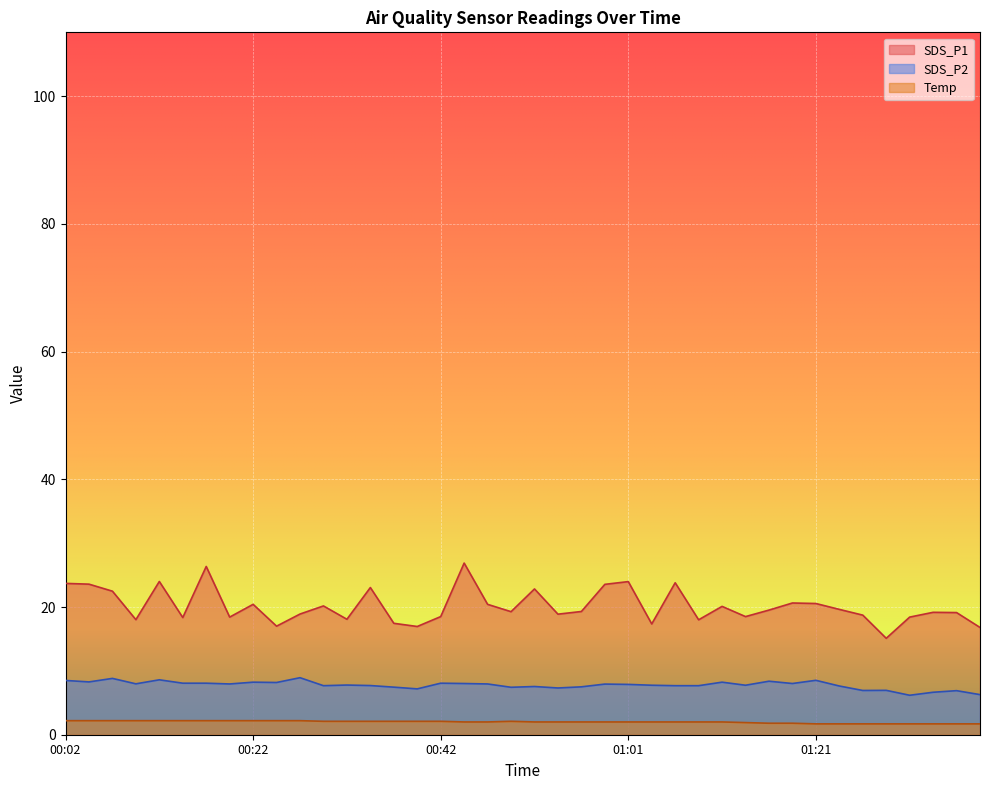

What is the minimum value shown in the chart?

1.7